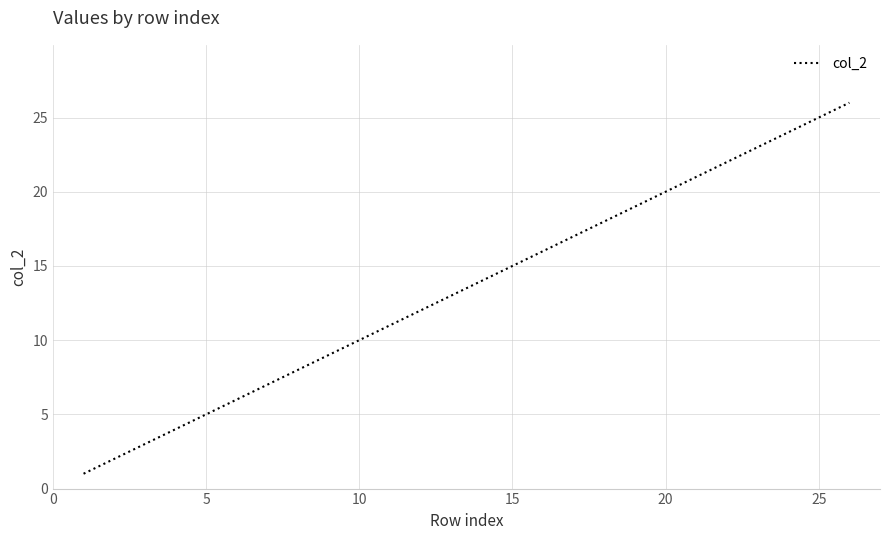

What is the difference between the maximum and minimum values?

25